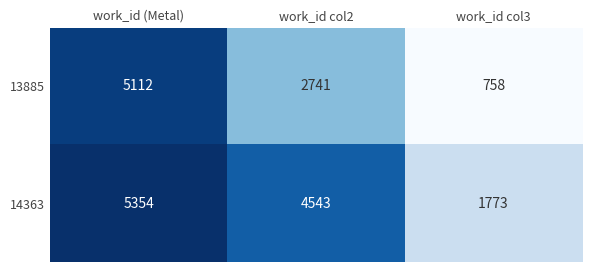

What value does the 13885 series have at work_id col3, to the nearest 10?

760